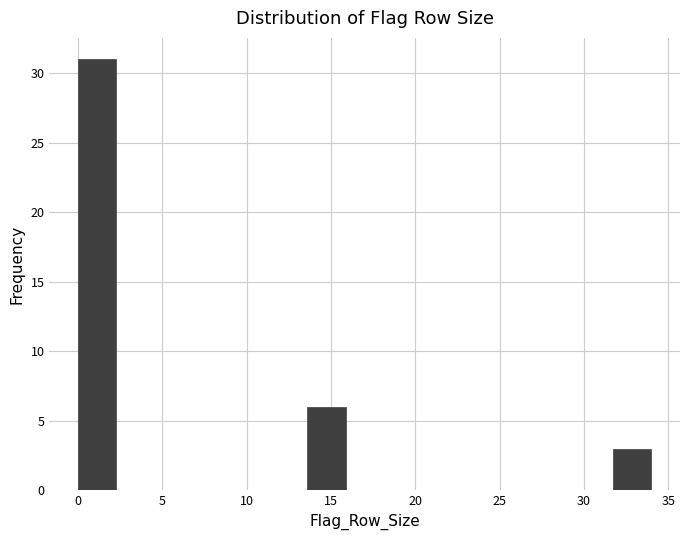

How tall is the bar that spans 13.5 to 16.0 on the x-axis? Neither the bar edges nor the heights are printed on the chart, so give them approximately, as read against the axes.

6